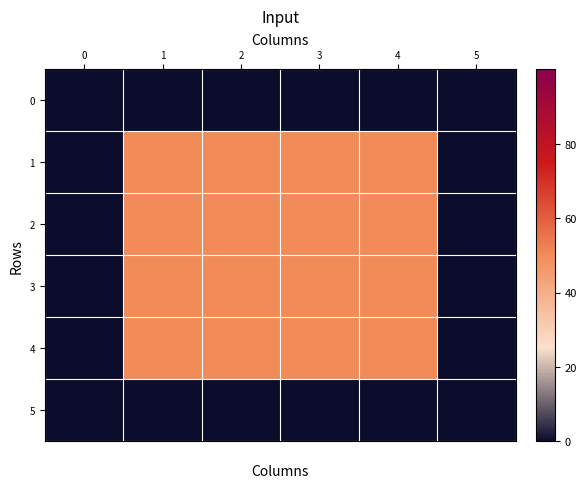

Which series has the largest total across all categories?

1